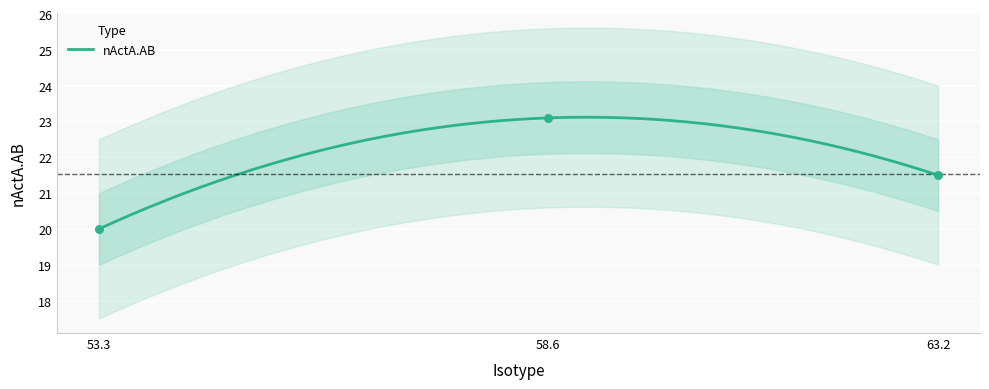

Which has a higher value, 58.6 or 63.2?

58.6